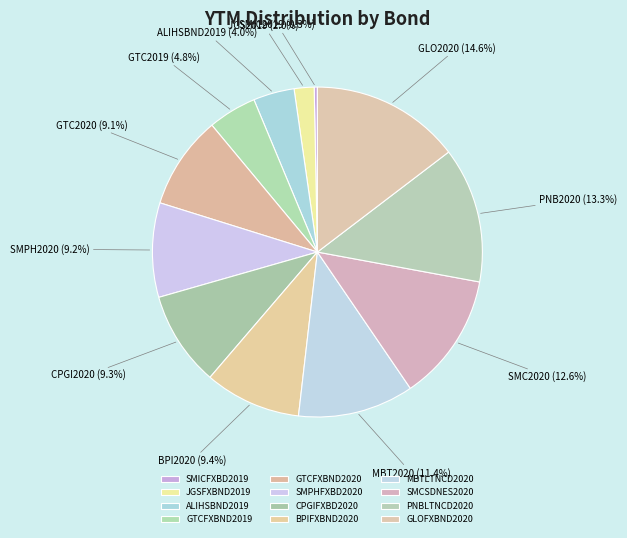

Count the number of slices in the pie.

12